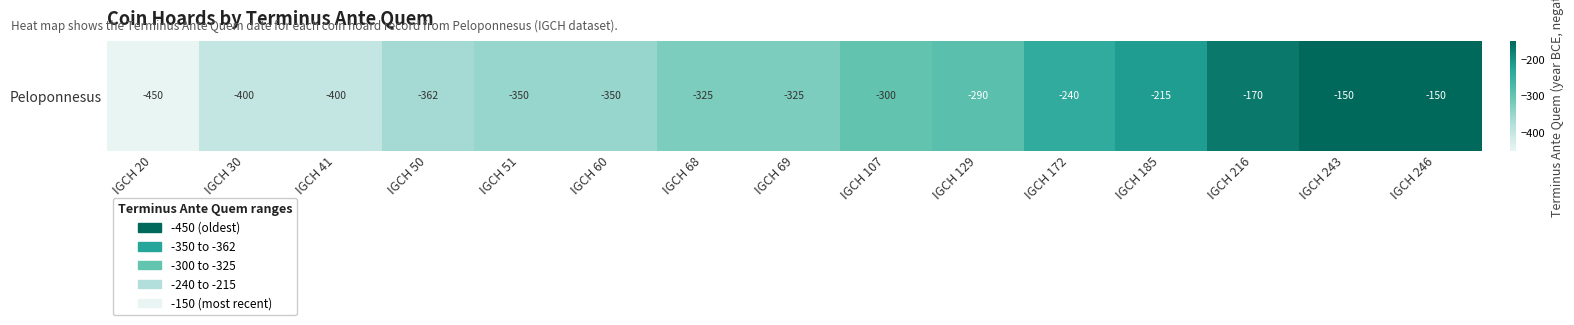

List the labels in order of value, smallest first.

IGCH 20, IGCH 30, IGCH 41, IGCH 50, IGCH 51, IGCH 60, IGCH 68, IGCH 69, IGCH 107, IGCH 129, IGCH 172, IGCH 185, IGCH 216, IGCH 243, IGCH 246